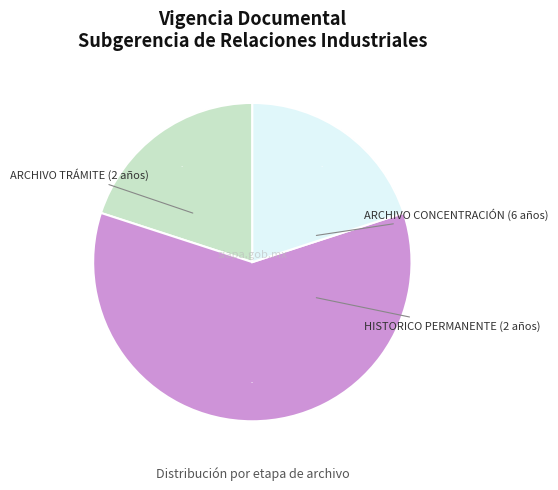

To the nearest percent, what is the difference between the largest and smallest slice percentages?

40%